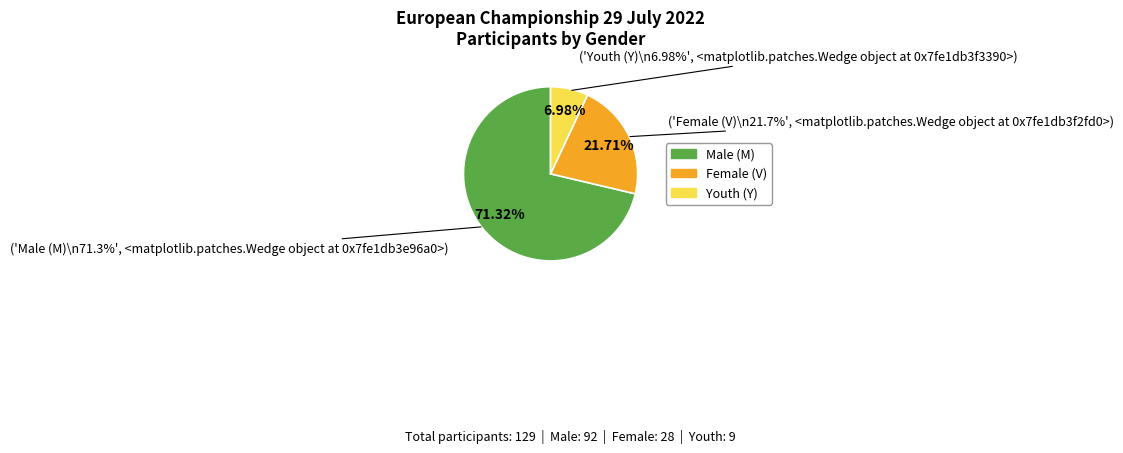

Which slice is the smallest?

Y